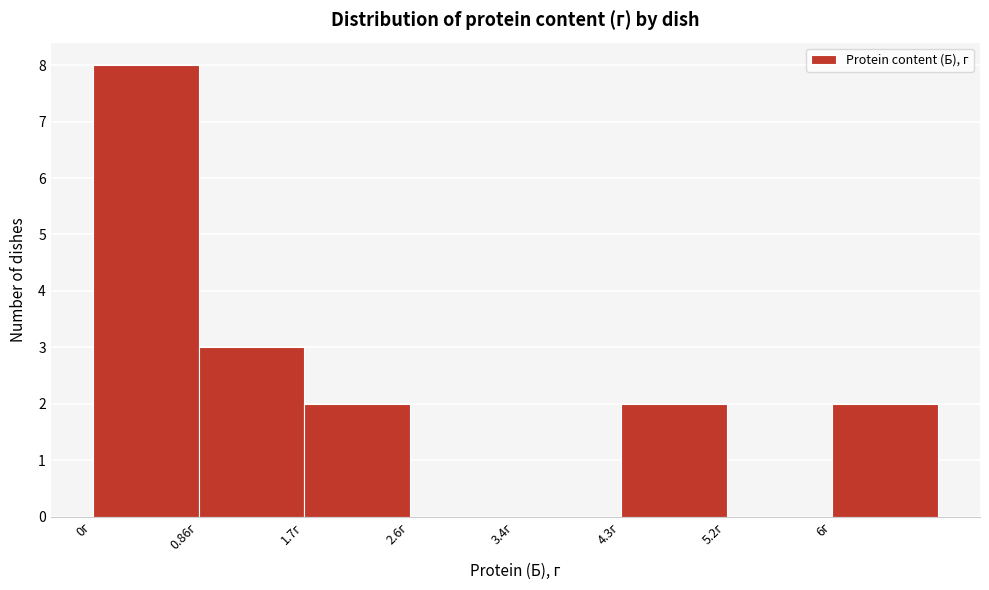

Reading left to right, list every bar in this chart as the range it spans on the x-axis followed by its height. Neither the bar edges nor the heights are printed on the chart, so give them approximately, as read against the axes.

0.0 to 0.9: 8
0.9 to 1.7: 3
1.7 to 2.6: 2
2.6 to 3.4: 0
3.4 to 4.3: 0
4.3 to 5.2: 2
5.2 to 6.0: 0
6.0 to 6.9: 2